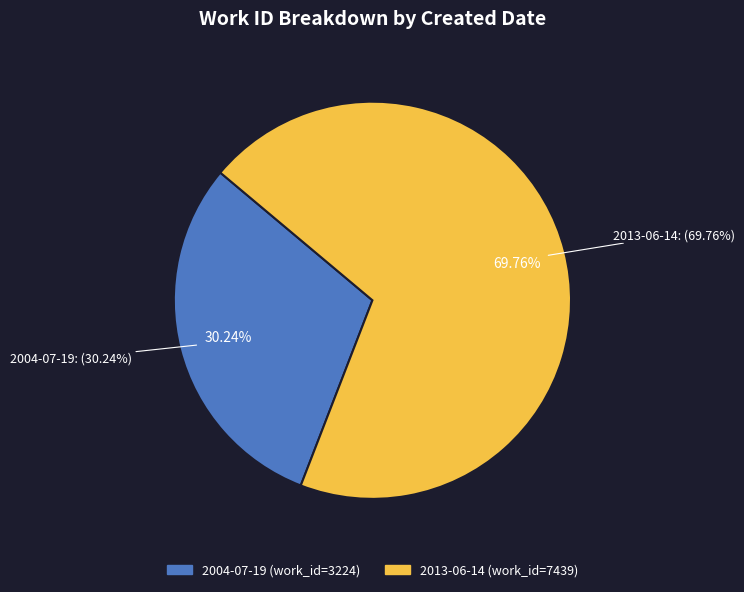

Which slice is the smallest?

2004-07-19